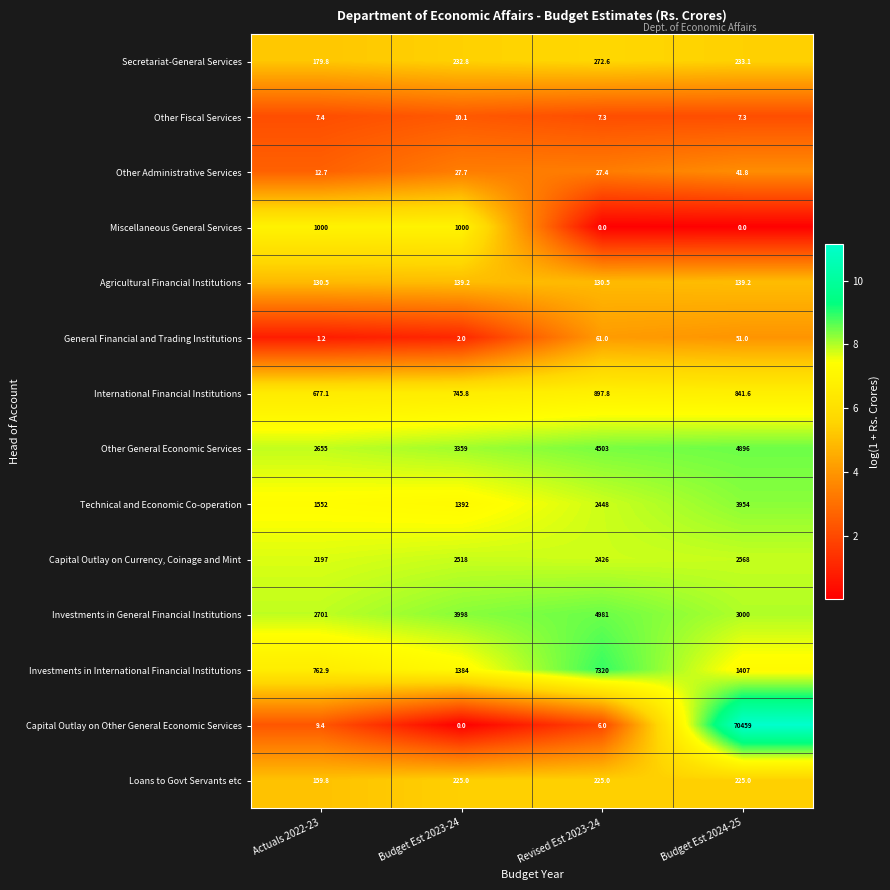

At which category is the sum across all series the highest?

Budget Est 2024-25